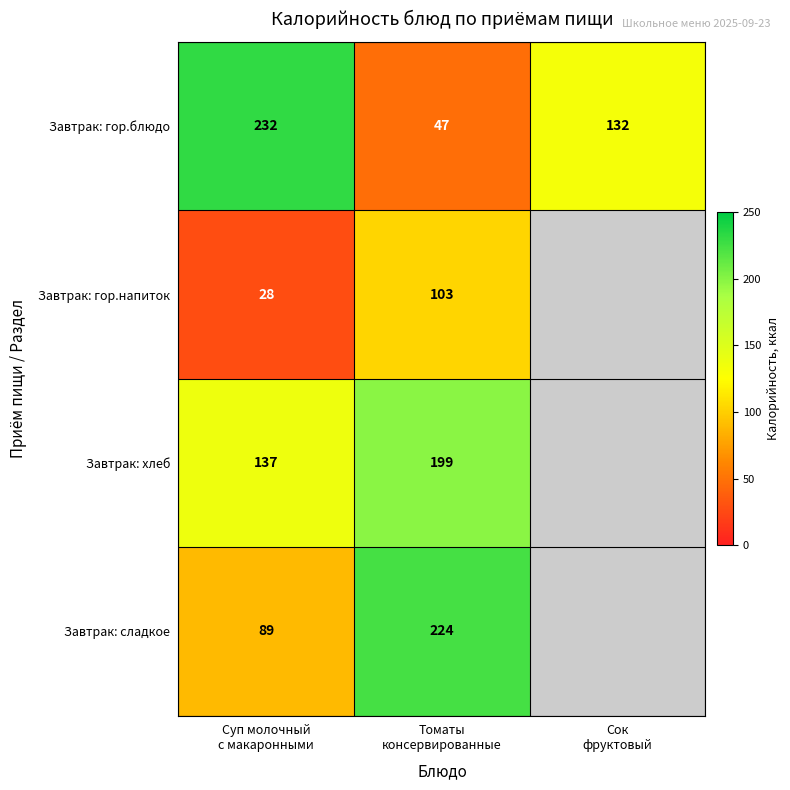

What is the smallest value displayed?

28.0